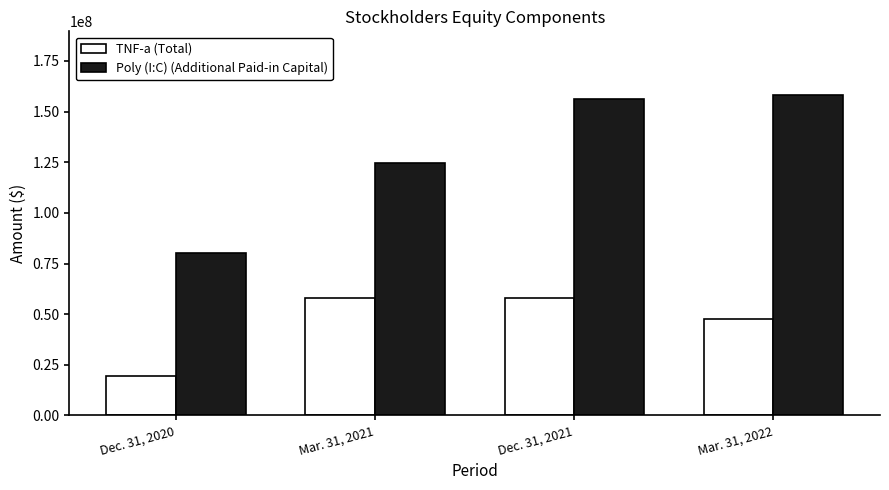

How many data points in Poly (I:C) (Additional Paid-in Capital) are less than 156184327?

2